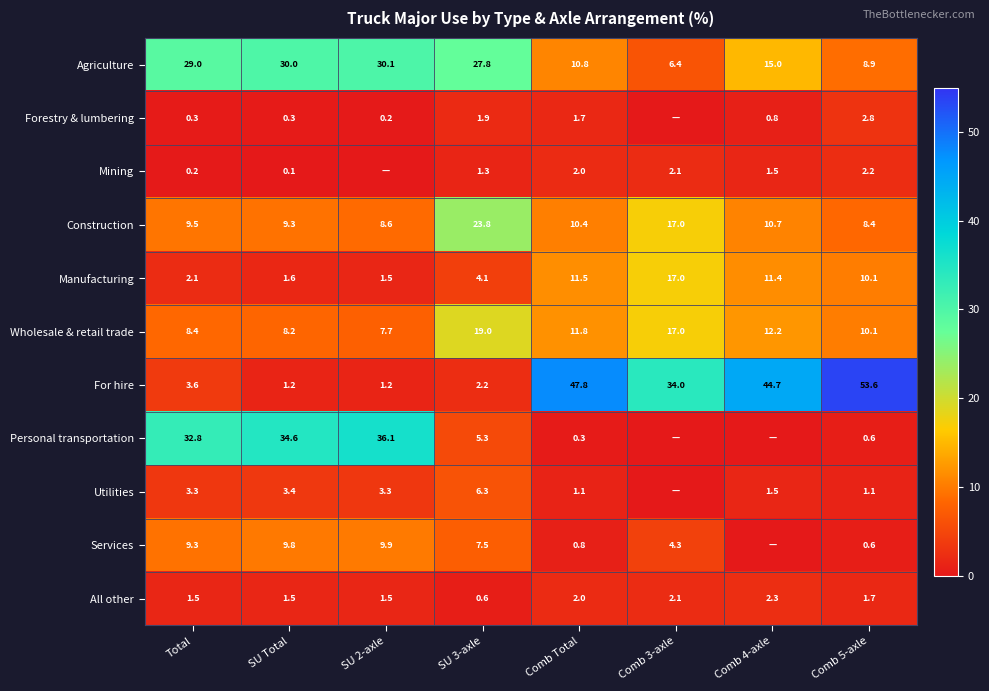

What is the approximate value of For hire at Comb 5-axle?

53.6